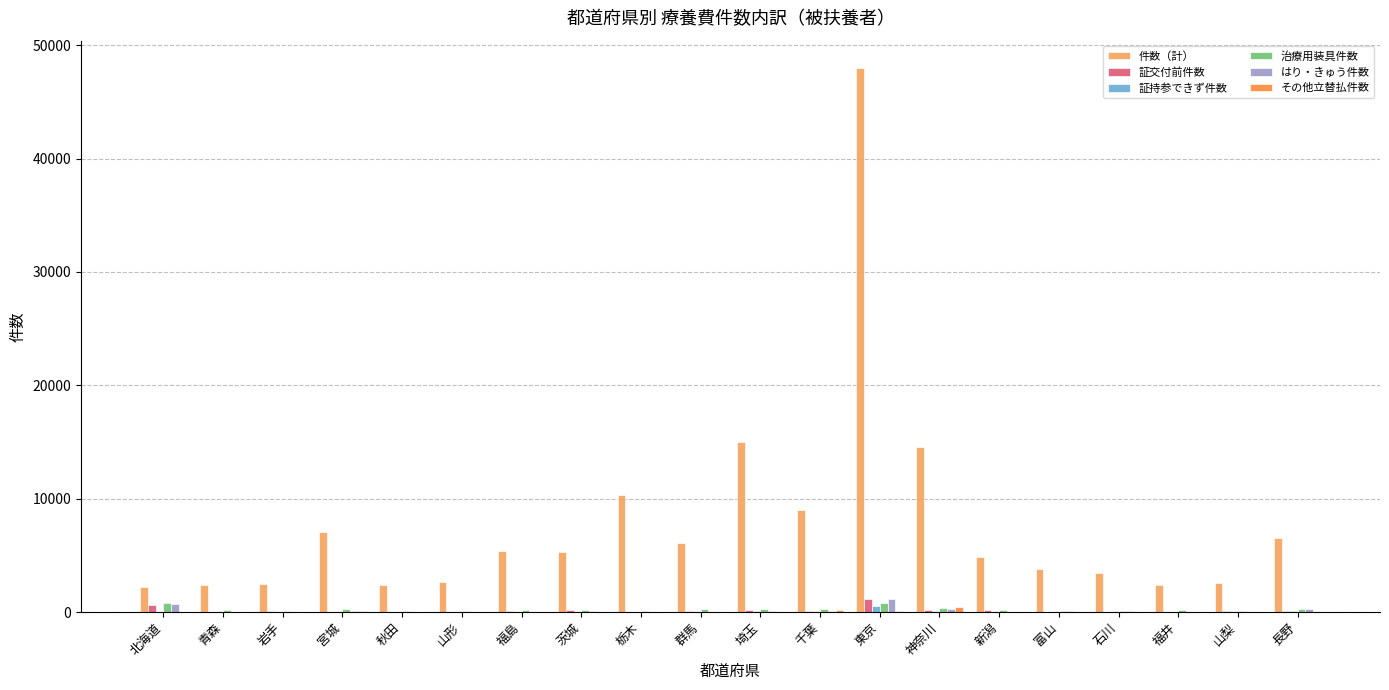

How many categories are shown in the chart?

20